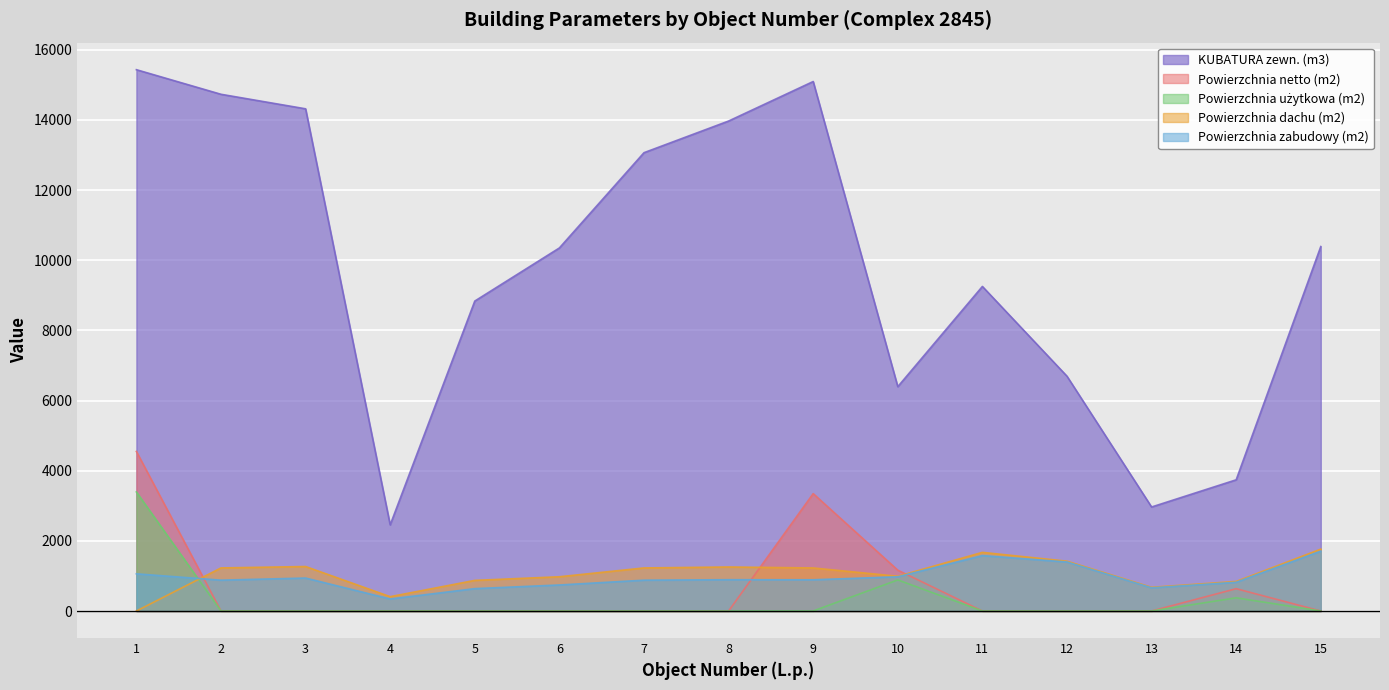

The value of KUBATURA zewn. (m3) at 10 is 2361.0. True or false?

False